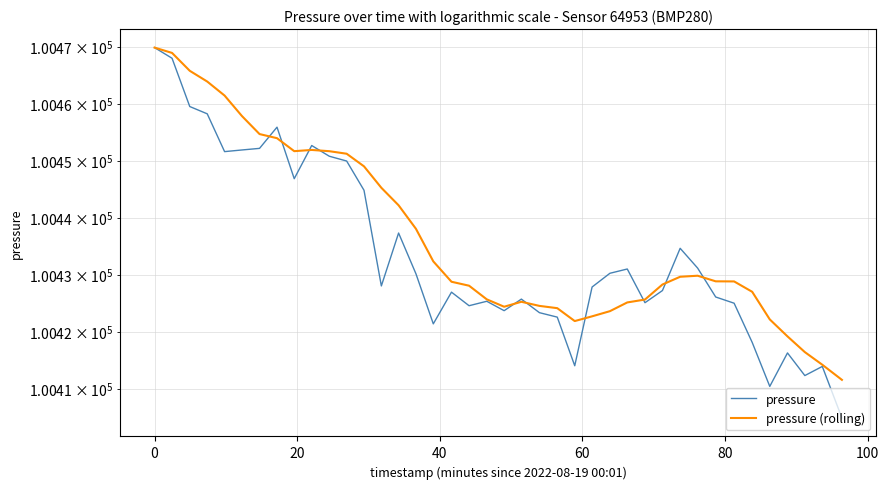

How many intersections are there between pressure and pressure (rolling)?

10